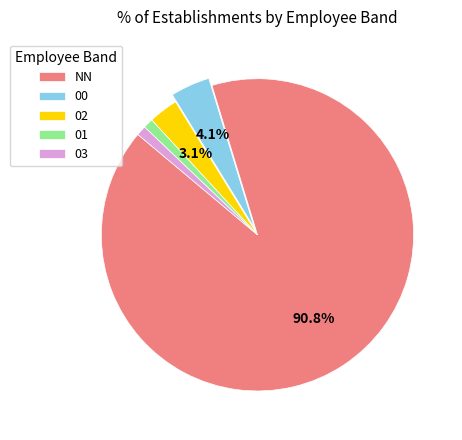

Which slice is the largest?

NN